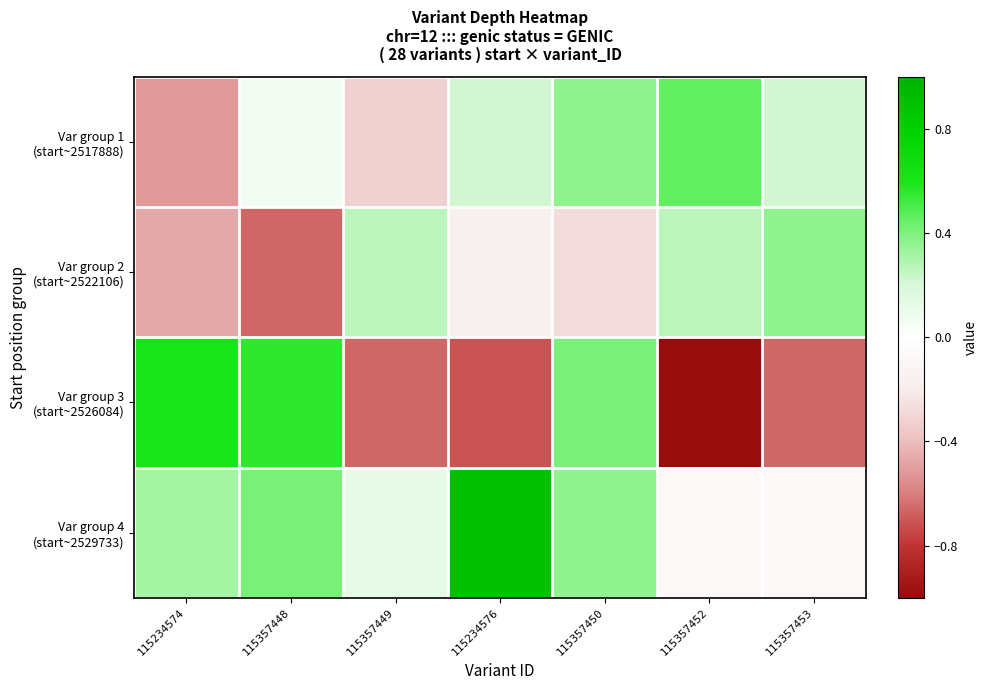

Which series changed the most between 115357448 and 115357453?

Var group 3 (start~2526084)